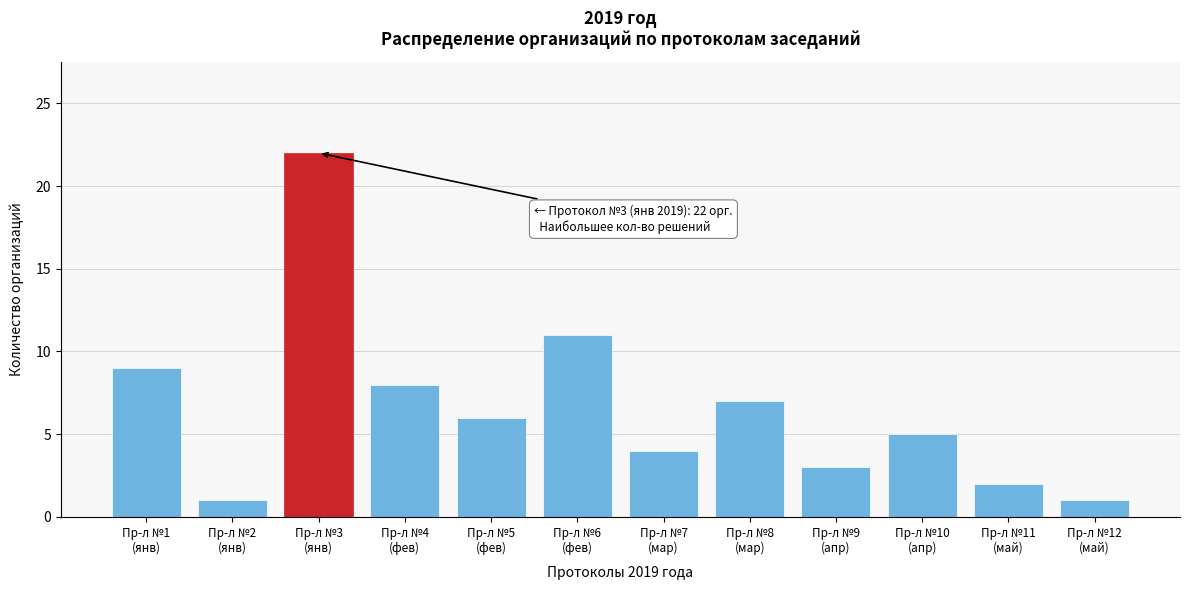

Reading left to right, transcribe all the data shown in this chart.

9	1	22	8	6	11	4	7	3	5	2	1